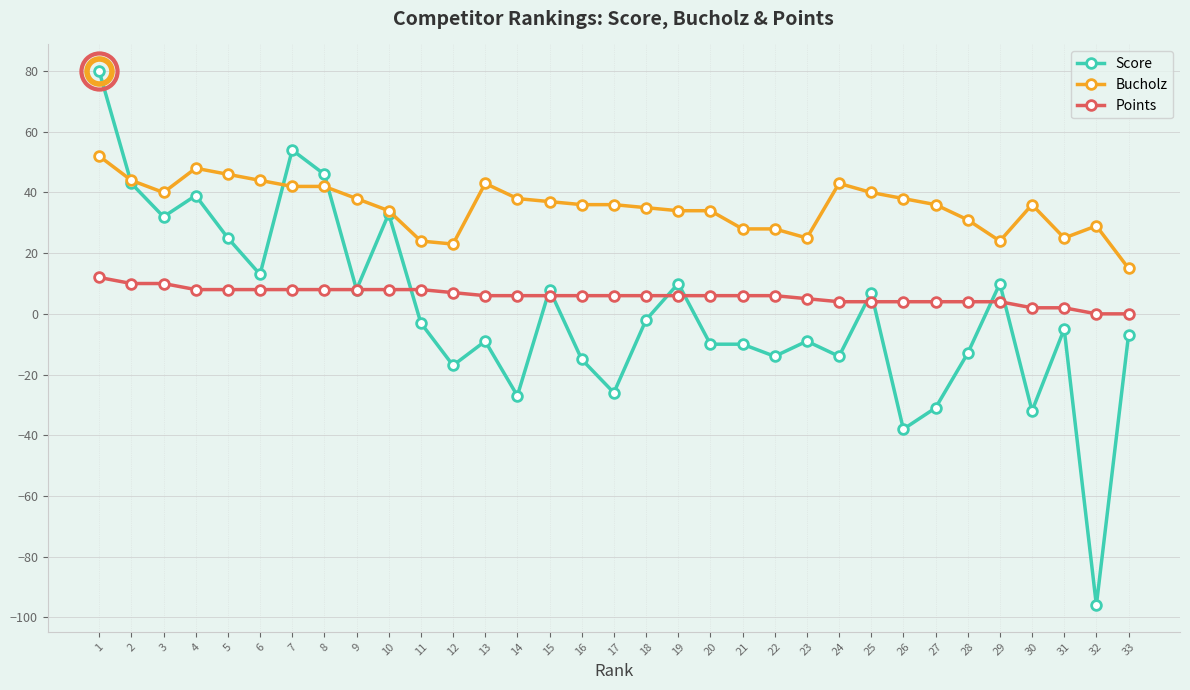

Reading left to right, list all the values displayed in this chart.

Score: 80	43	32	39	25	13	54	46	8	33	-3	-17	-9	-27	8	-15	-26	-2	10	-10	-10	-14	-9	-14	7	-38	-31	-13	10	-32	-5	-96	-7
Bucholz: 52	44	40	48	46	44	42	42	38	34	24	23	43	38	37	36	36	35	34	34	28	28	25	43	40	38	36	31	24	36	25	29	15
Points: 12	10	10	8	8	8	8	8	8	8	8	7	6	6	6	6	6	6	6	6	6	6	5	4	4	4	4	4	4	2	2	0	0